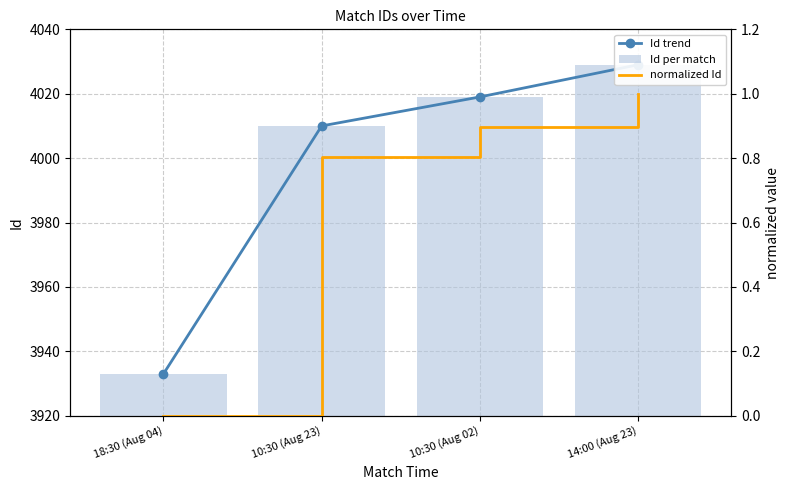

At which label does Id trend first exceed 4019?

14:00 (Aug 23)